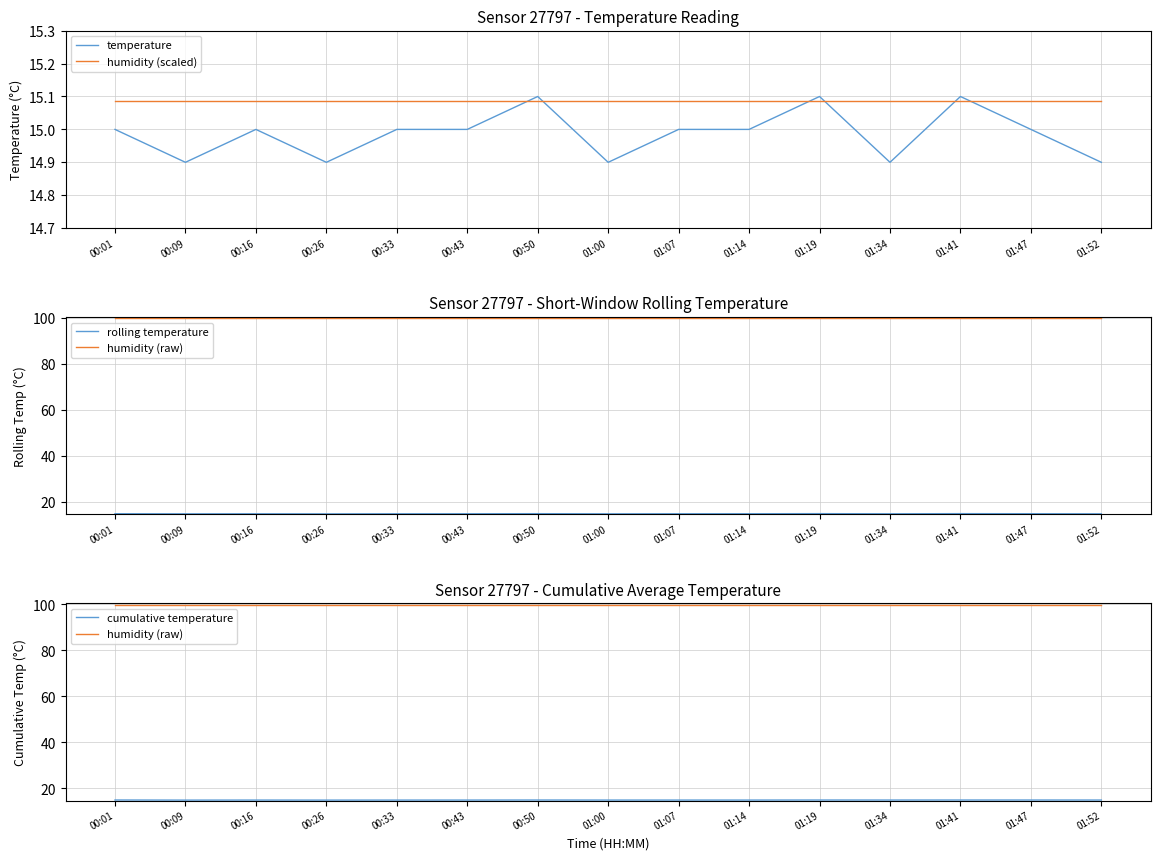

What is the sum of the cumulative temperature values at 00:43 and 01:41?

30.0